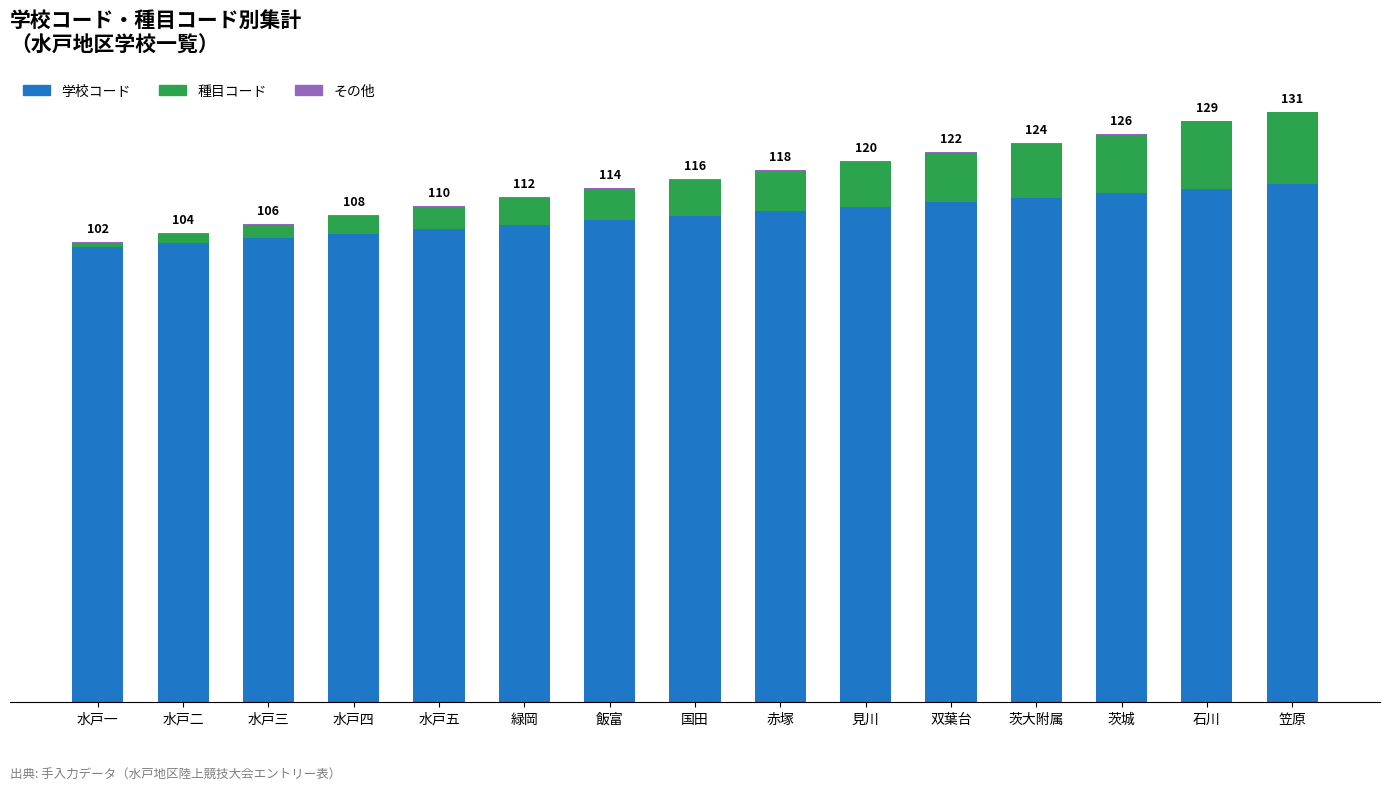

Where does the 種目コード series first go above 8?

赤塚